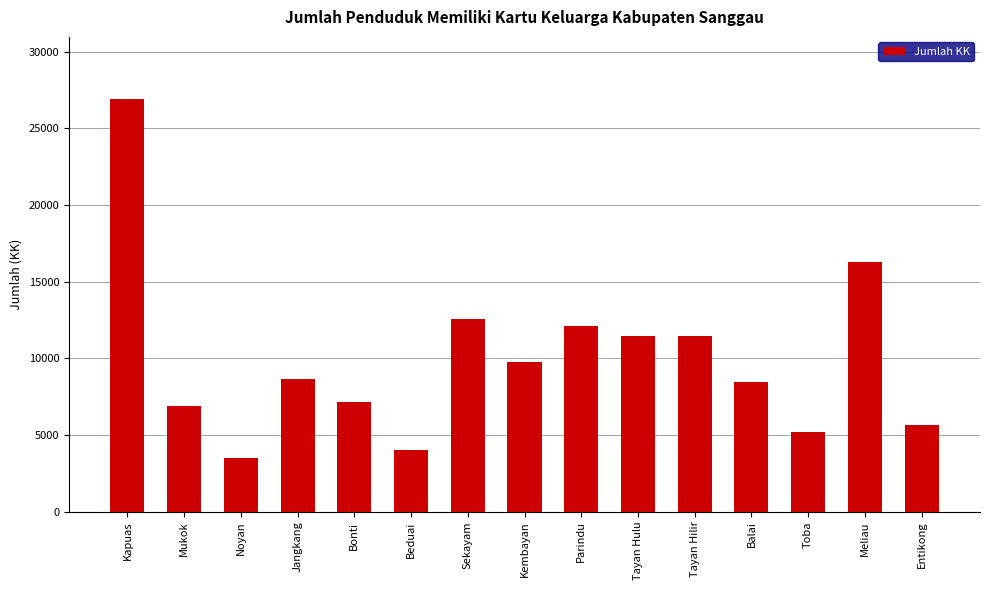

Count the number of categories in the chart.

15